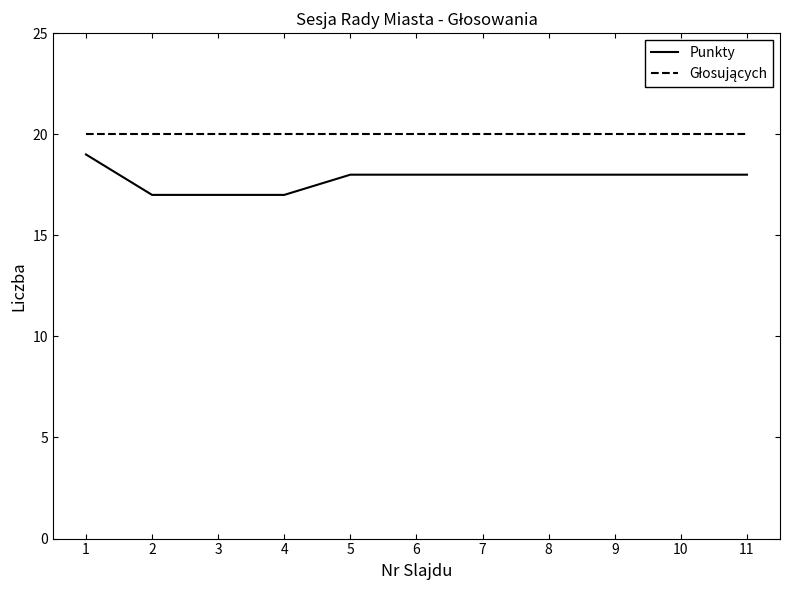

Is this an area chart (filled region under the line)?

No